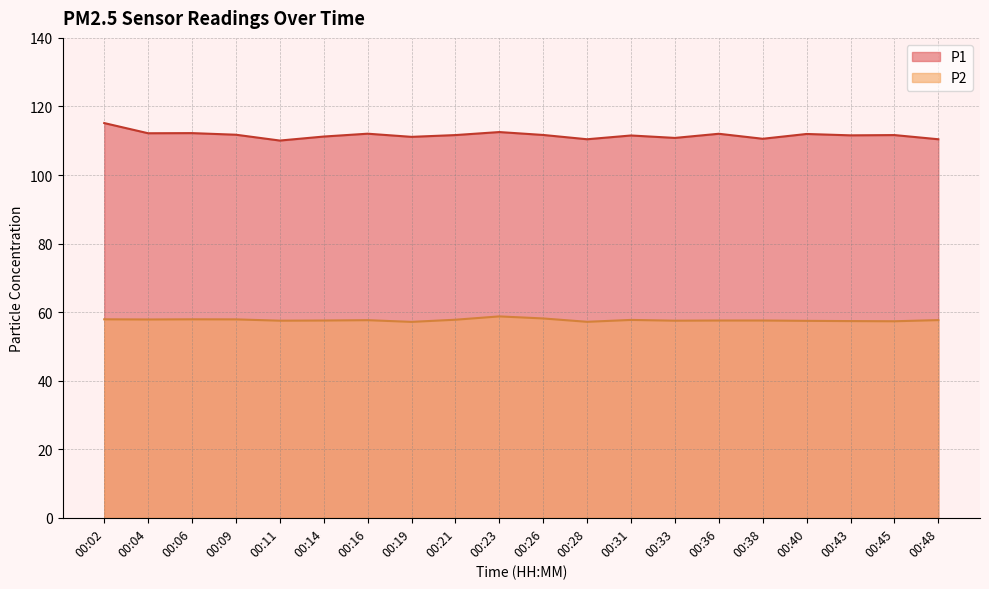

List the series in order of their overall mean, highest first.

P1, P2